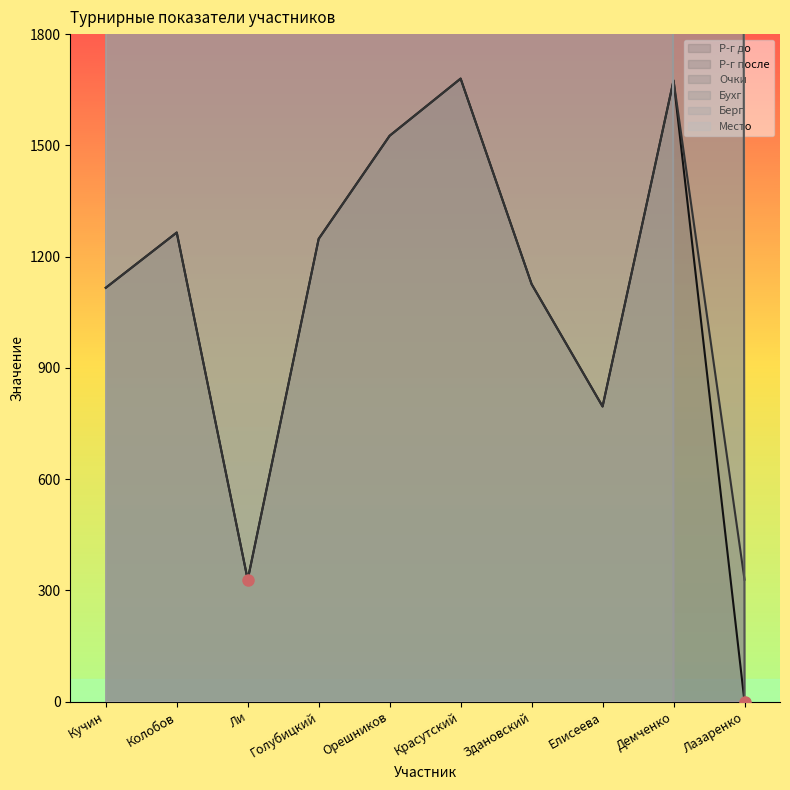

What position from the left is Ли?

3